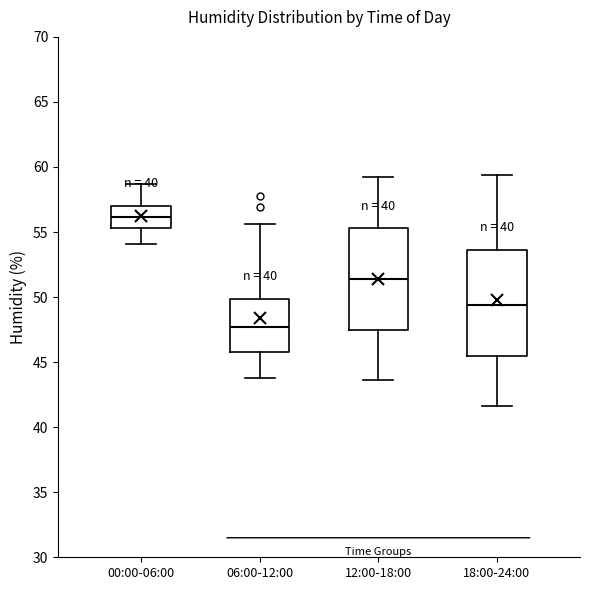

Reading left to right, read every box against the y-axis: the position of its median line, the range the box covers, and the ends of its whiskers. The values are not printed on the chart, so give them approximately, as read against the axis.

00:00-06:00: median 56.0, box 55.5 to 57.0, whiskers 54.0 to 58.5
06:00-12:00: median 47.5, box 46.0 to 50.0, whiskers 44.0 to 55.5
12:00-18:00: median 51.5, box 47.5 to 55.5, whiskers 43.5 to 59.0
18:00-24:00: median 49.5, box 45.5 to 53.5, whiskers 41.5 to 59.5